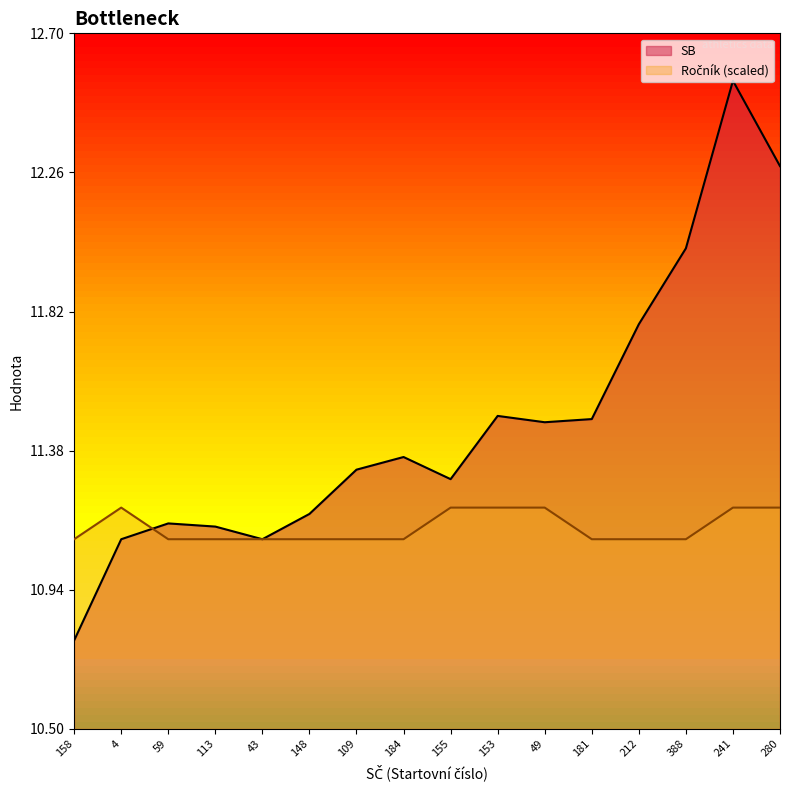

How many categories are shown in the chart?

16